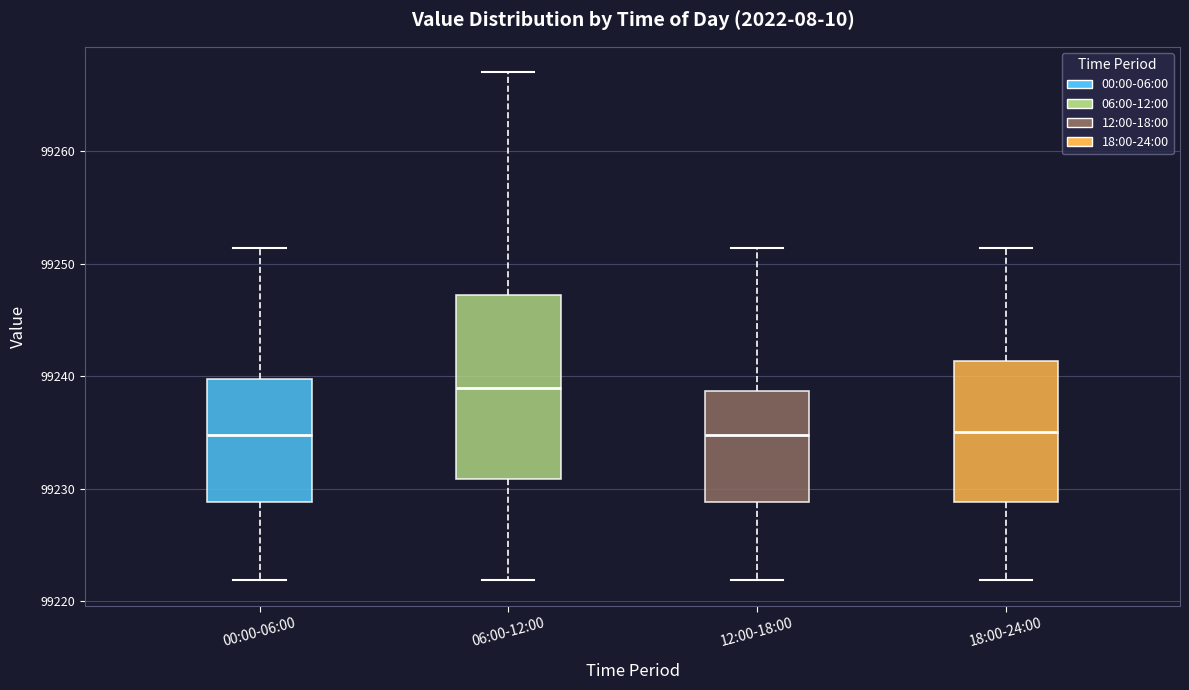

Where does the lower whisker of the box for 00:00-06:00 end on the y-axis? The values are not printed on the chart, so give them approximately, as read against the axis.

99222